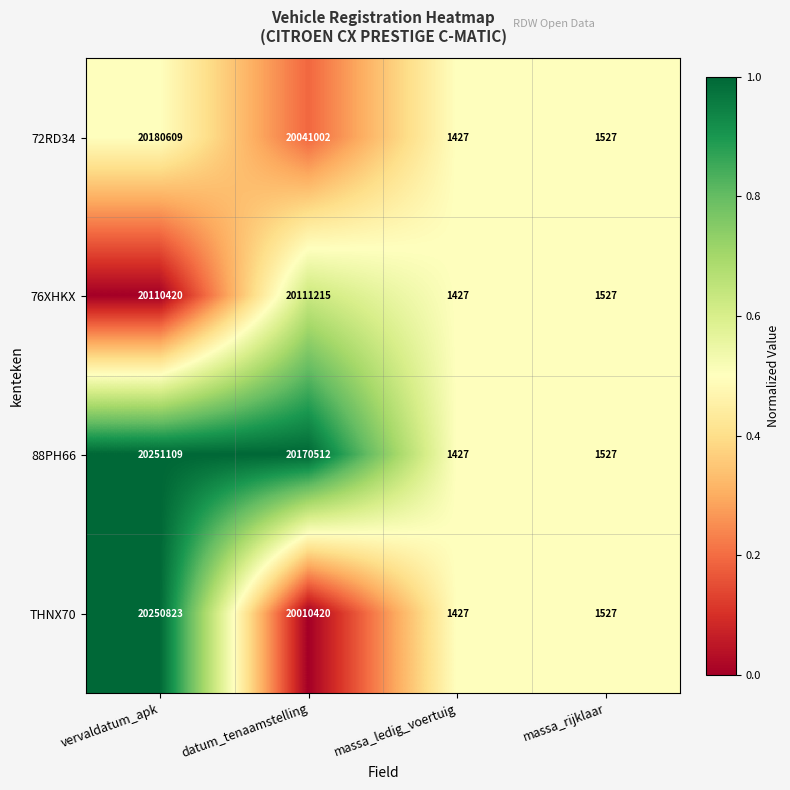

Rank the categories by 72RD34 value from lowest to highest.

massa_ledig_voertuig, massa_rijklaar, datum_tenaamstelling, vervaldatum_apk